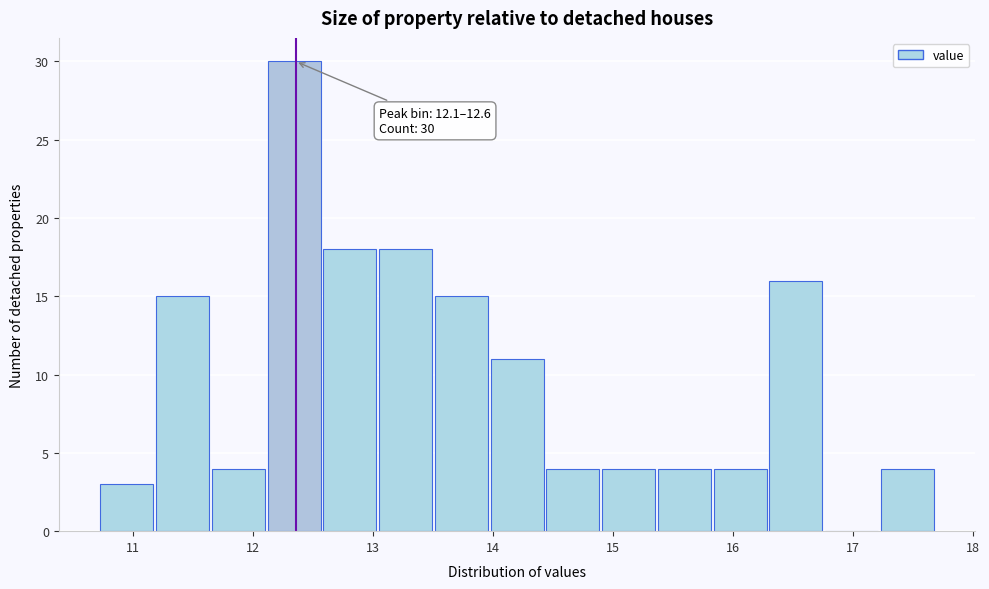

Which range on the x-axis has the tallest bar?

12.1 to 12.6